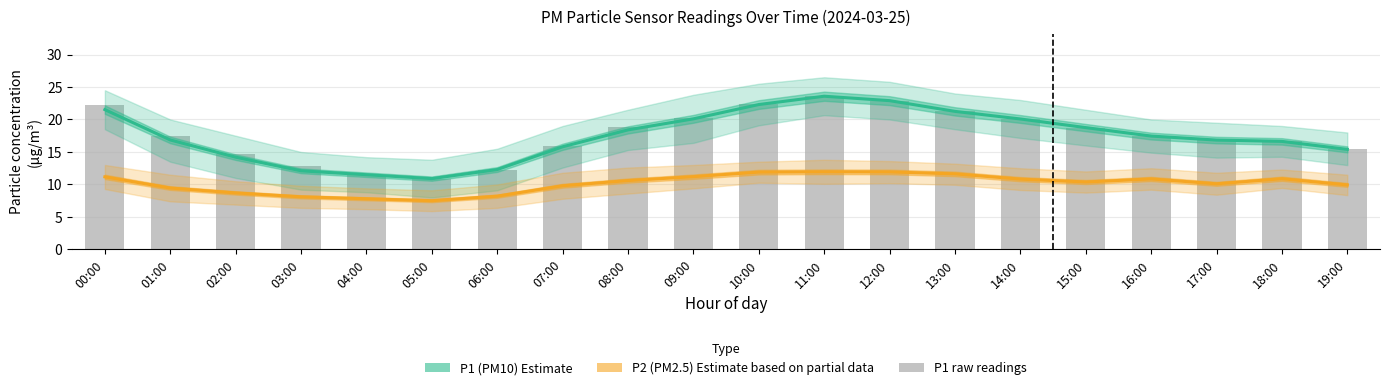

Rank the series by their maximum value, from highest to lowest.

P1 (PM10) Estimate, P1 raw, P2 (PM2.5) Estimate based on partial data